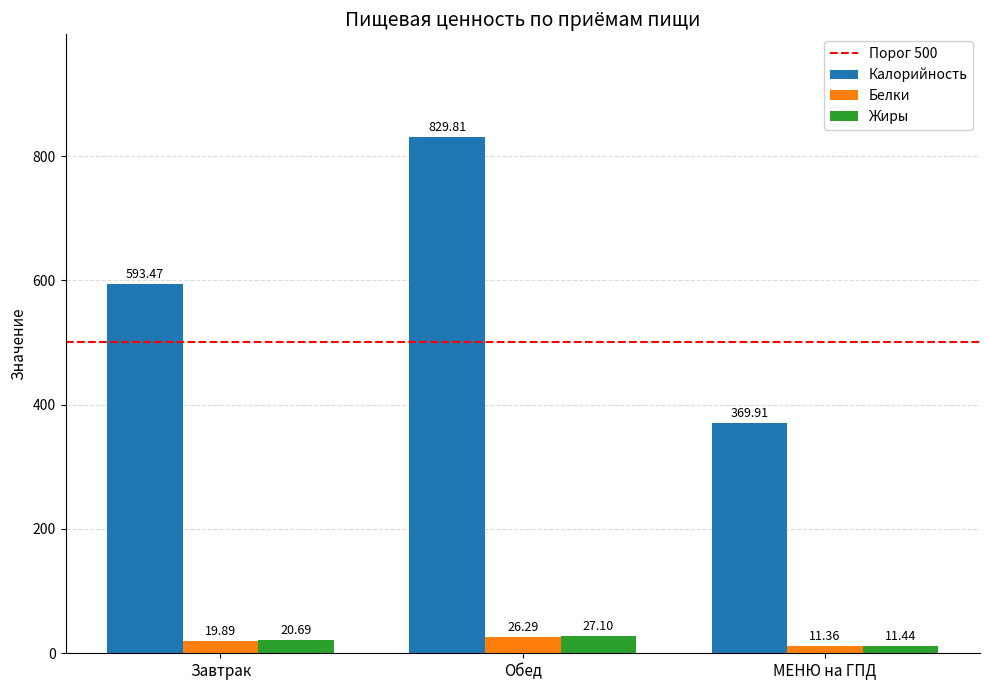

What is the spread (max minus min) of values at Обед?

803.5